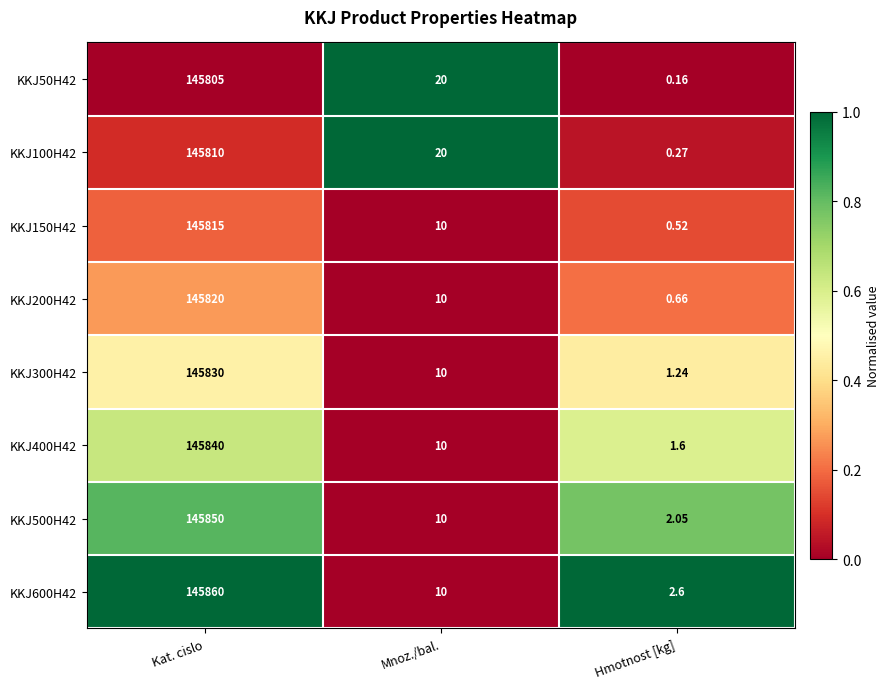

Is the value of KKJ600H42 at Hmotnost [kg] greater than the value of KKJ150H42 at Kat. cislo?

No